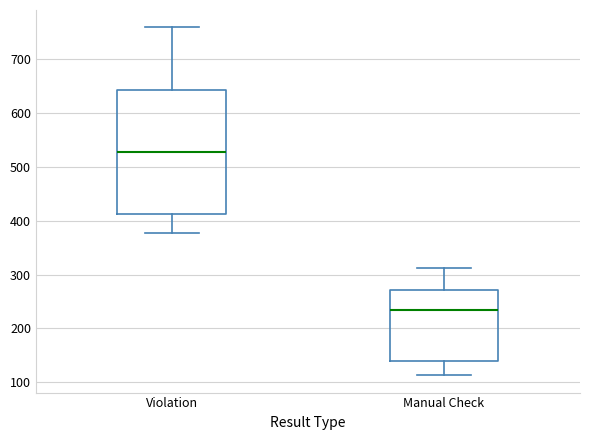

Which box has the lowest median line?

Manual Check